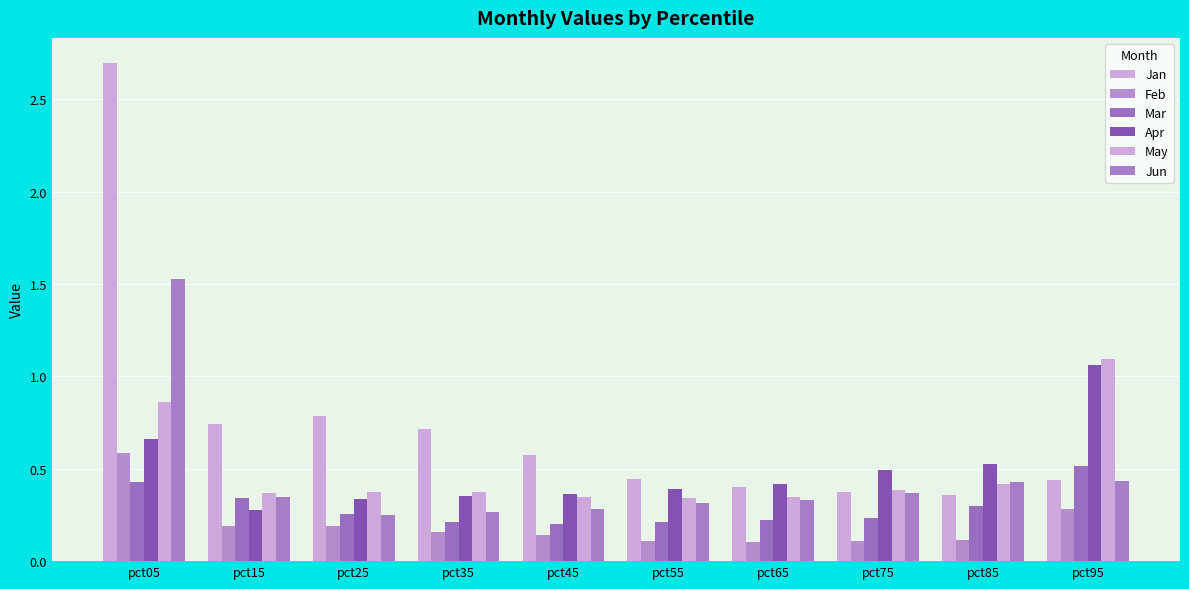

Which has a higher value, pct95 or pct25?

pct25